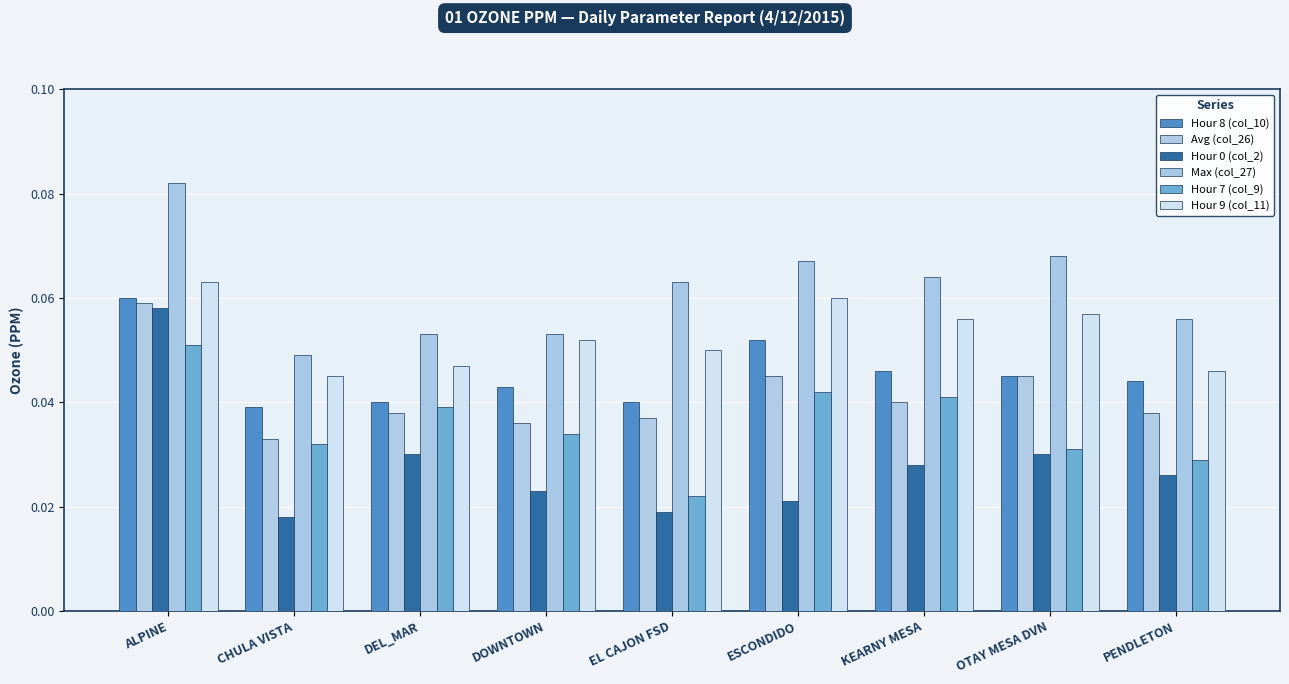

At which label is Avg (col_26) closest to 0?

CHULA VISTA